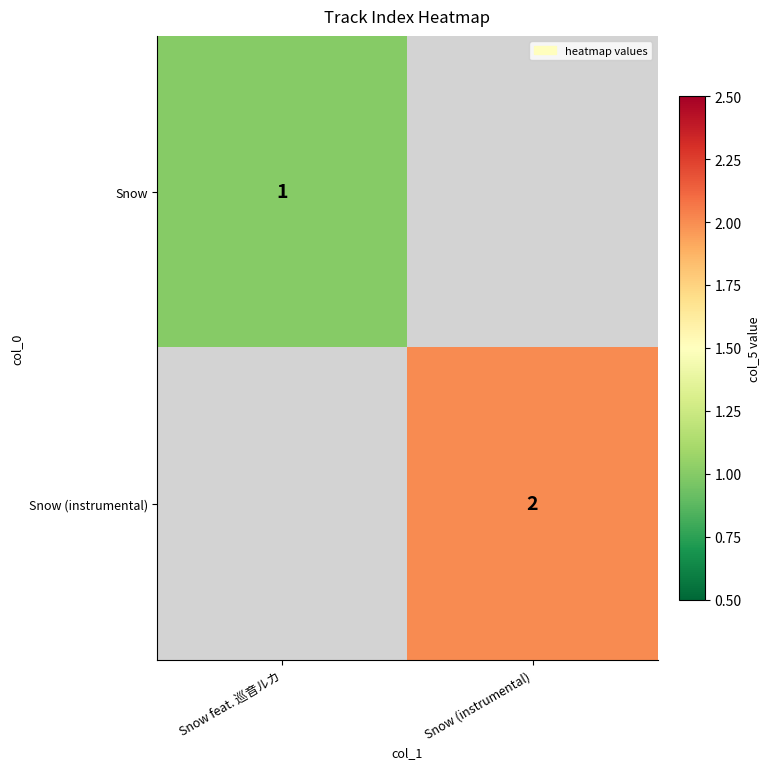

The value of Snow at Snow feat. 巡音ルカ is 1. True or false?

True